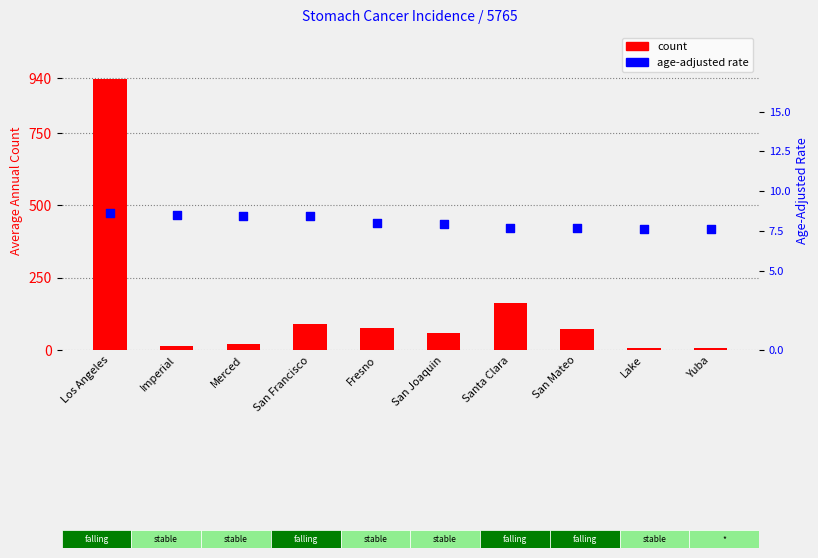

Which series has the widest spread of Y values?

count